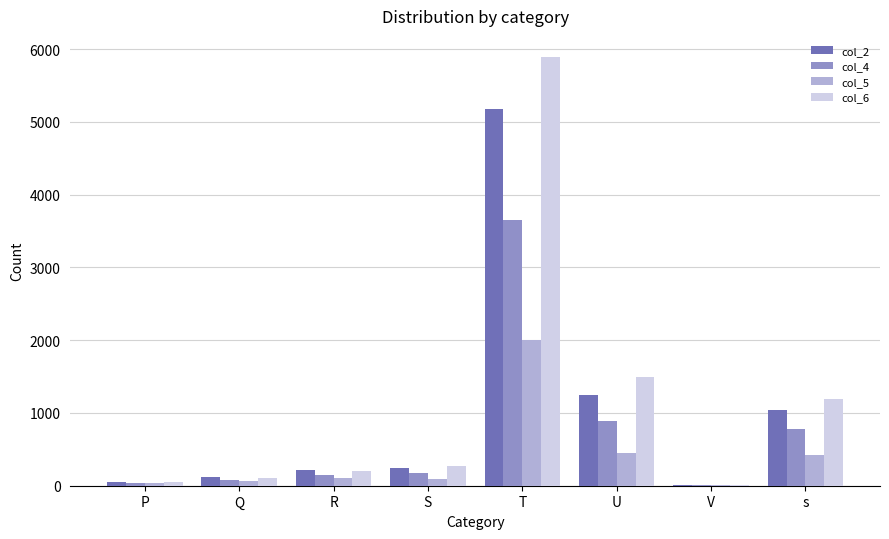

The value of col_4 at S is 181. True or false?

True